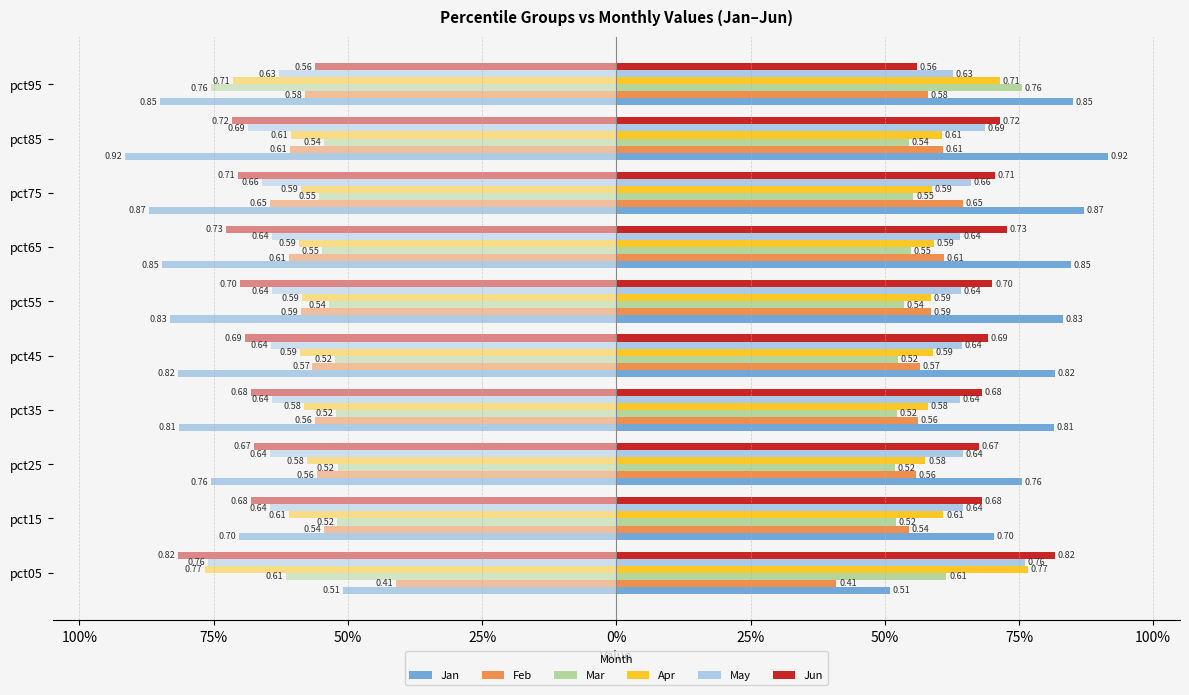

Is the value of Jan at pct65 greater than the value of Jun at pct25?

Yes